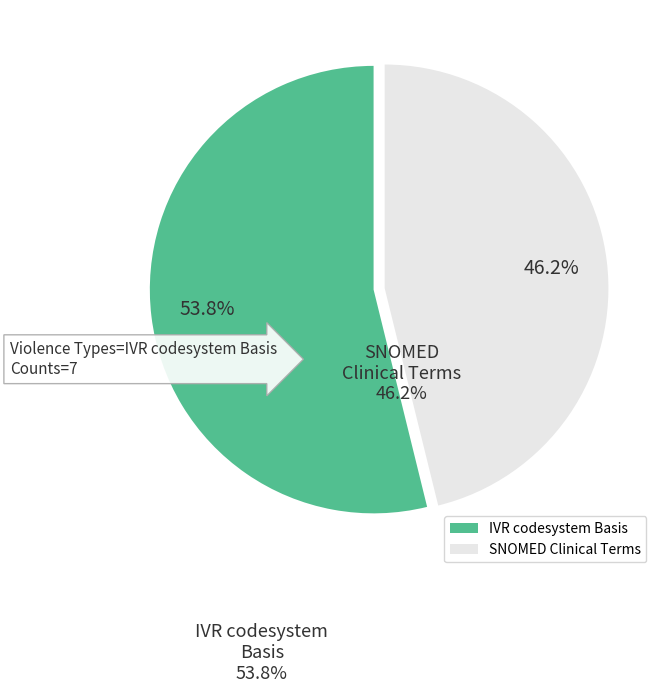

Between SNOMED Clinical Terms and IVR codesystem Basis, which is larger?

IVR codesystem Basis